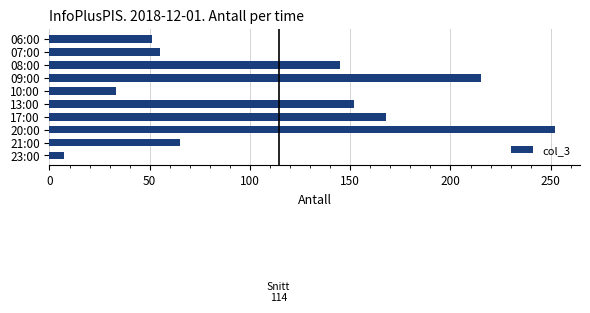

What is the label of the 1st bar from the top?

06:00